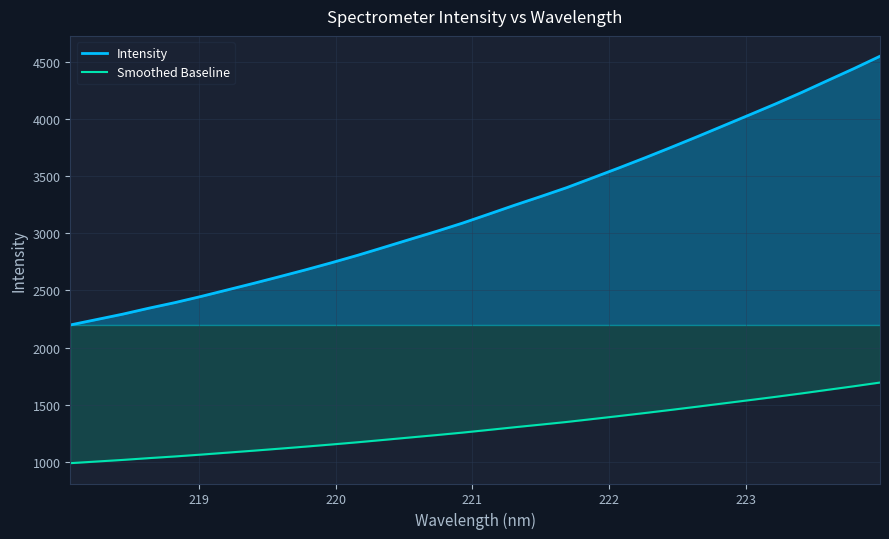

Which series has the largest range (max minus min)?

Intensity